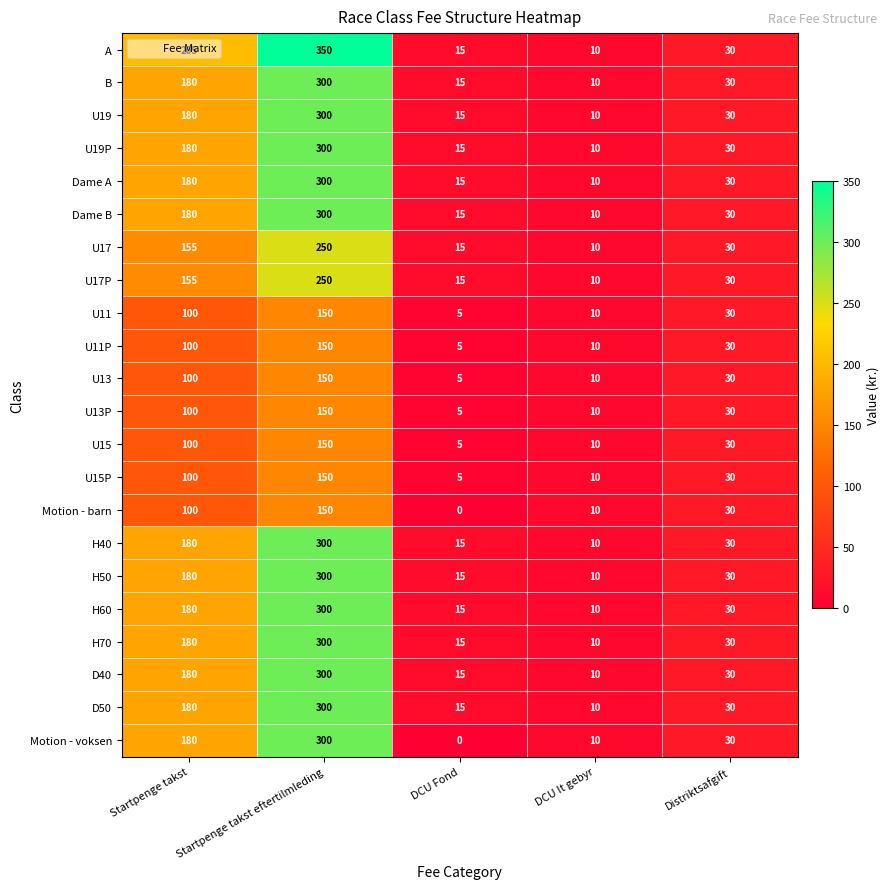

Which series has the largest total across all categories?

A